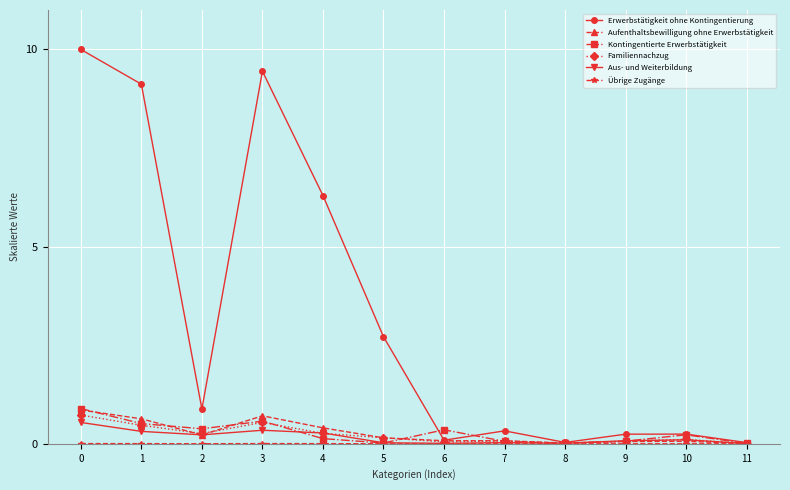

Which series changed the most between 1 and 6?

Erwerbstätigkeit ohne Kontingentierung